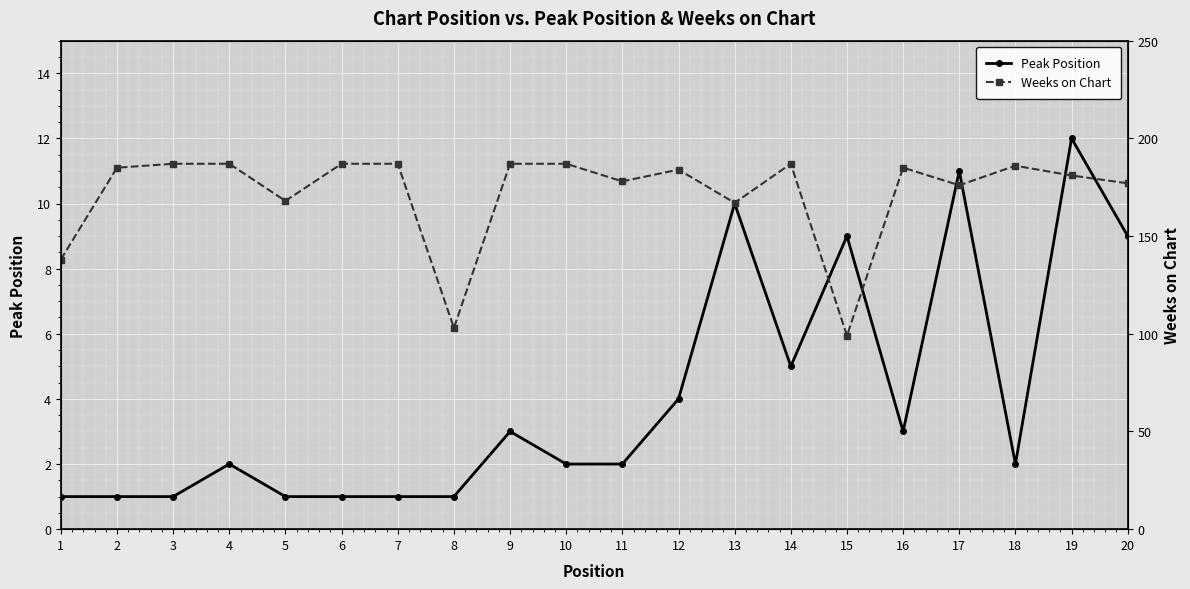

How many interior local peaks does the Peak Position series have?

6